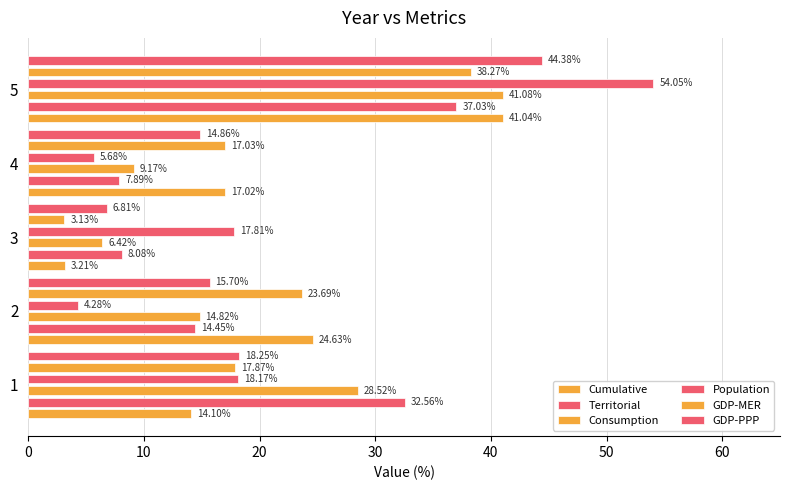

What is the difference between the maximum and second lowest values in the Cumulative series?

26.9